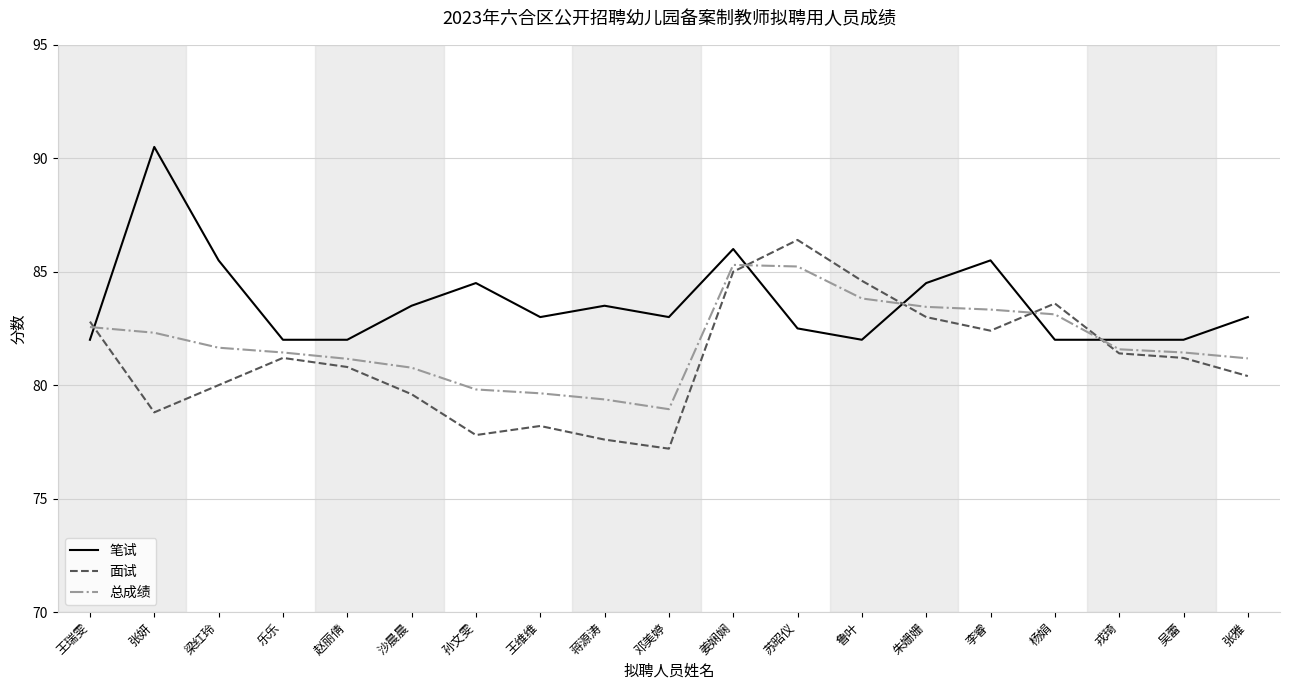

At 鲁叶, list the series in order from smallest to largest.

笔试, 总成绩, 面试